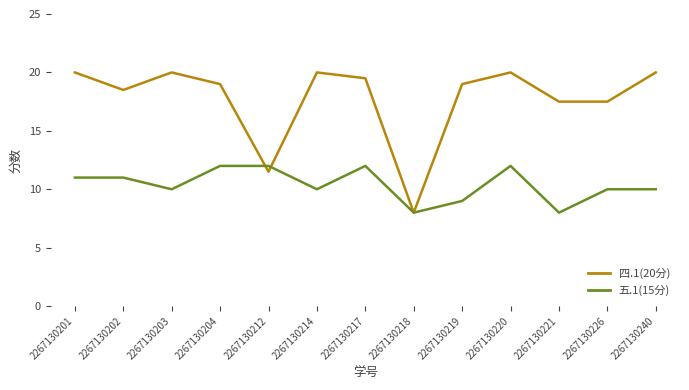

Where does the 五.1(15分) series first go above 10?

2267130201